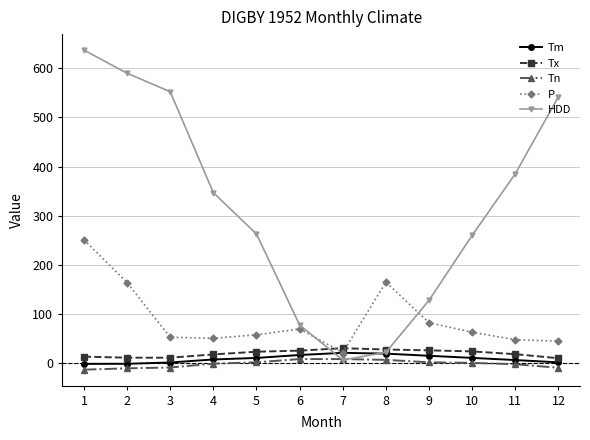

Read the Tn value at 5.

0.6